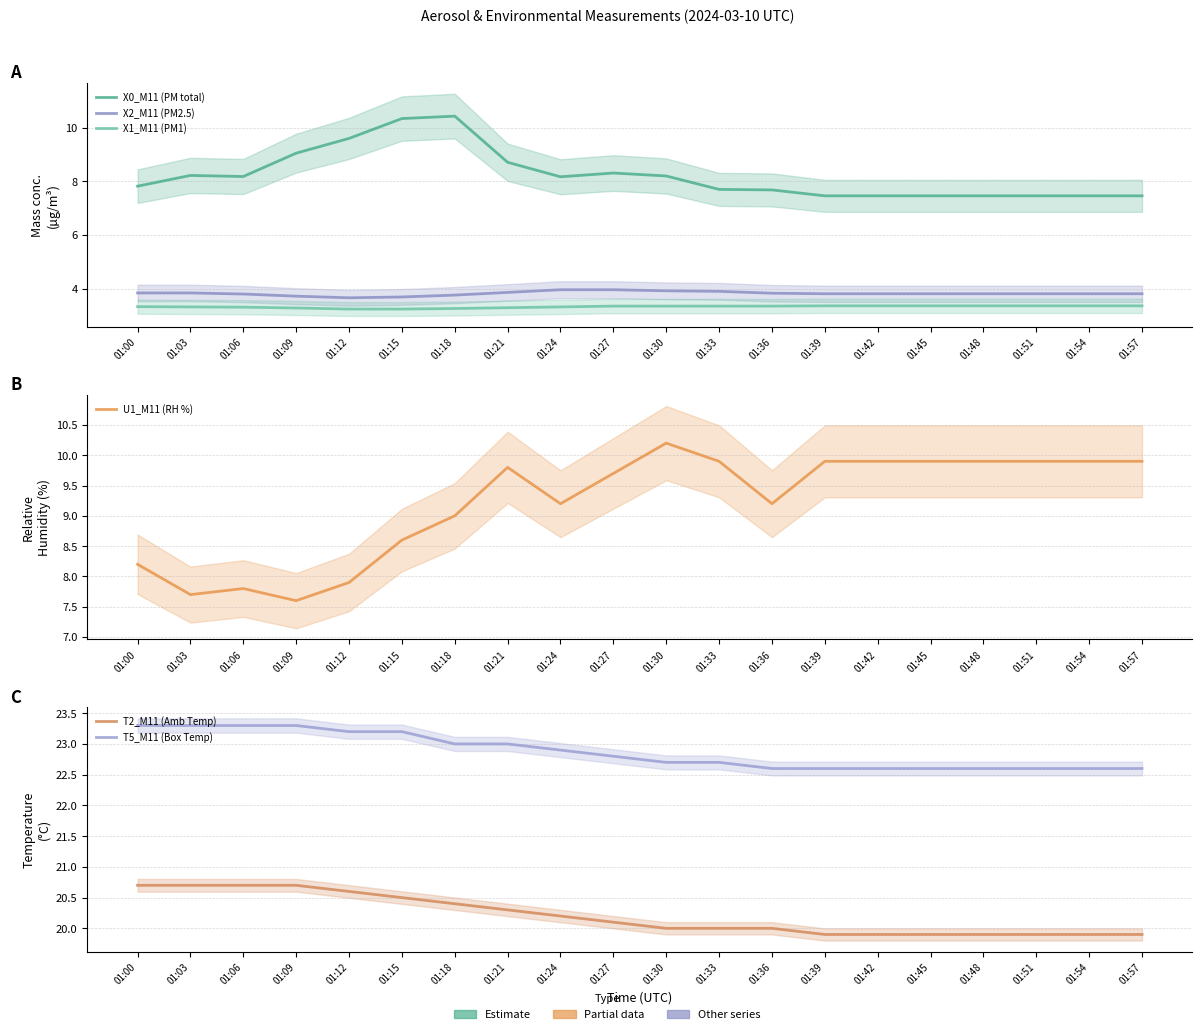

Which series has the largest total across all categories?

T5_M11 (Box Temp)